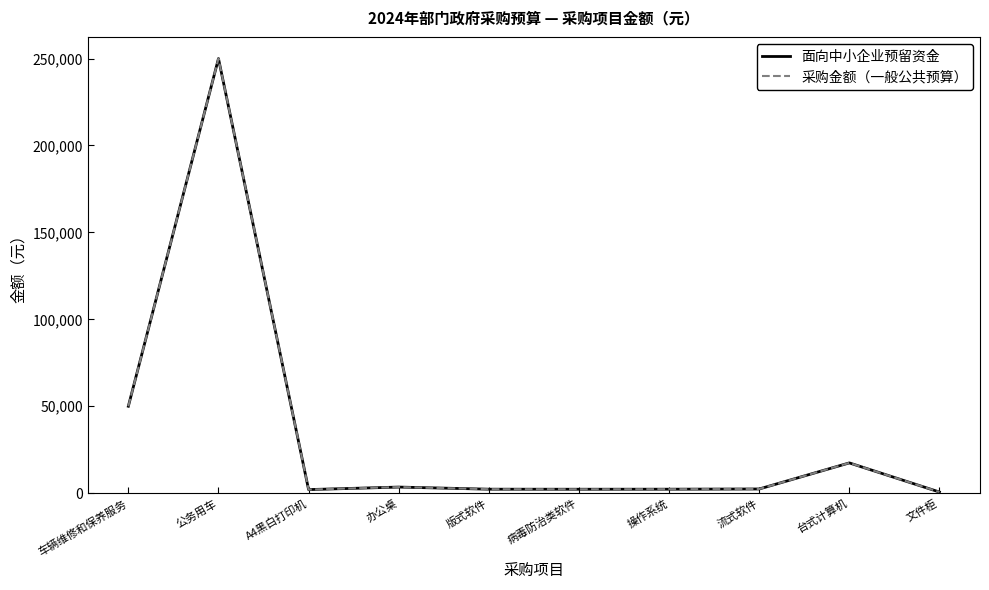

Is this an area chart (filled region under the line)?

No